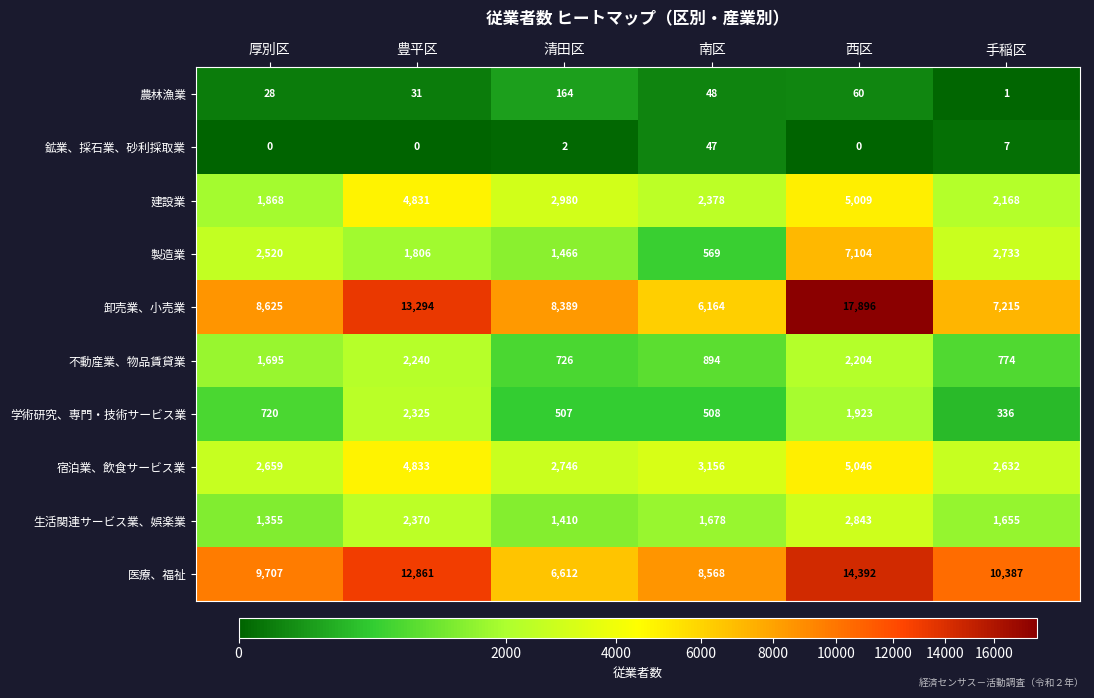

How many categories are shown in the chart?

6